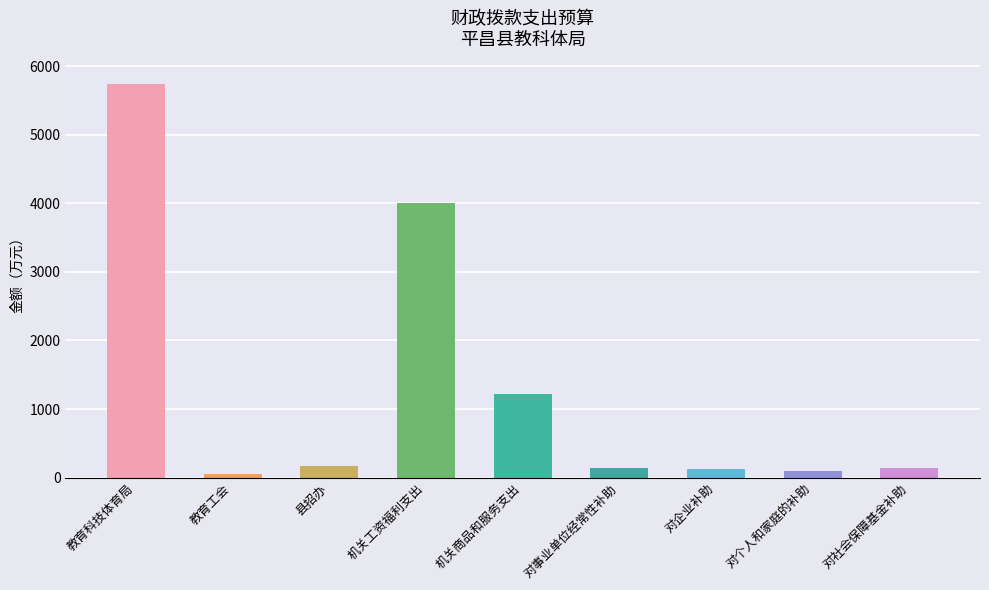

What value does the data have at 对事业单位经常性补助?

138.5